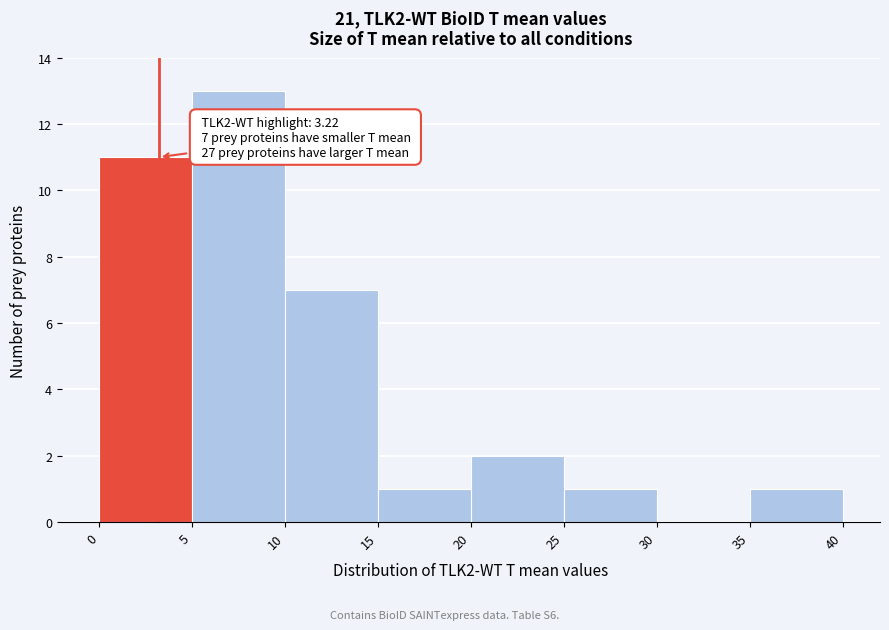

Which range on the x-axis has the tallest bar?

5 to 10